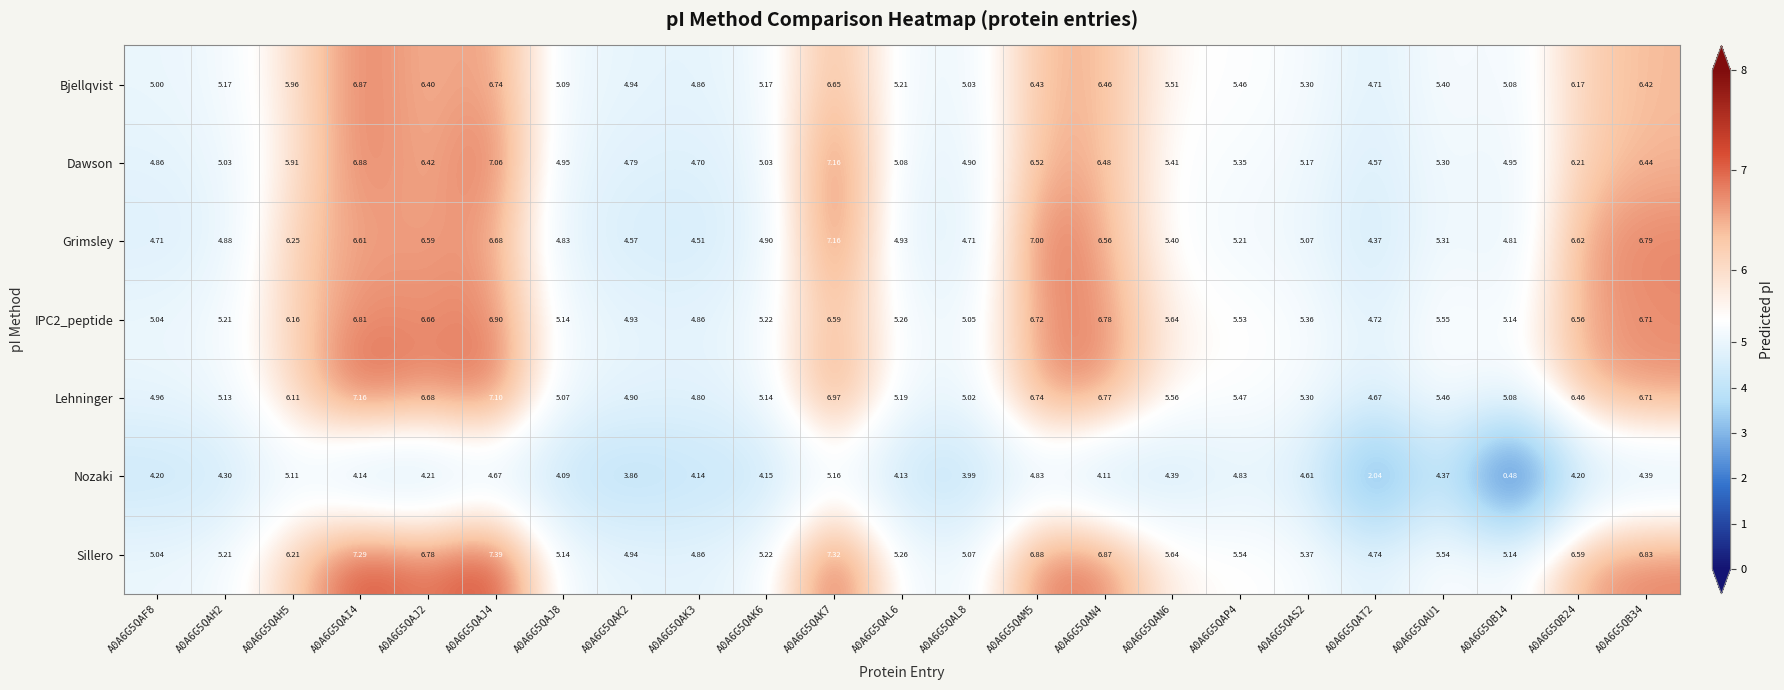

Is the value of Nozaki at A0A6G5QAP4 greater than the value of Bjellqvist at A0A6G5QB14?

No